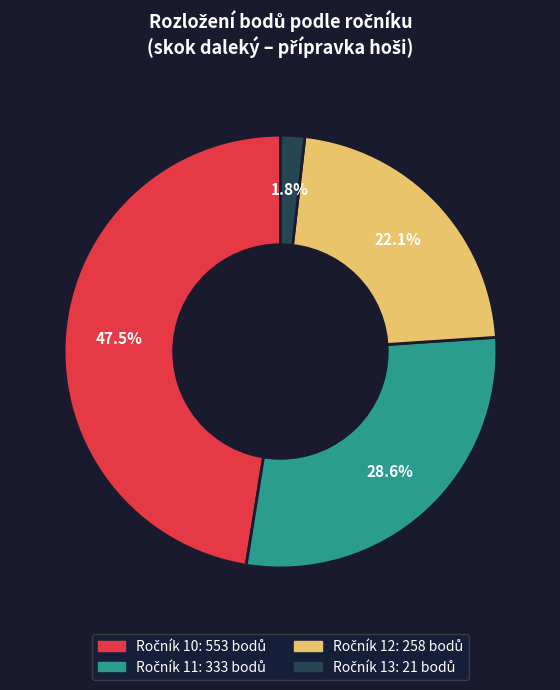

Does any single category account for the majority?

No